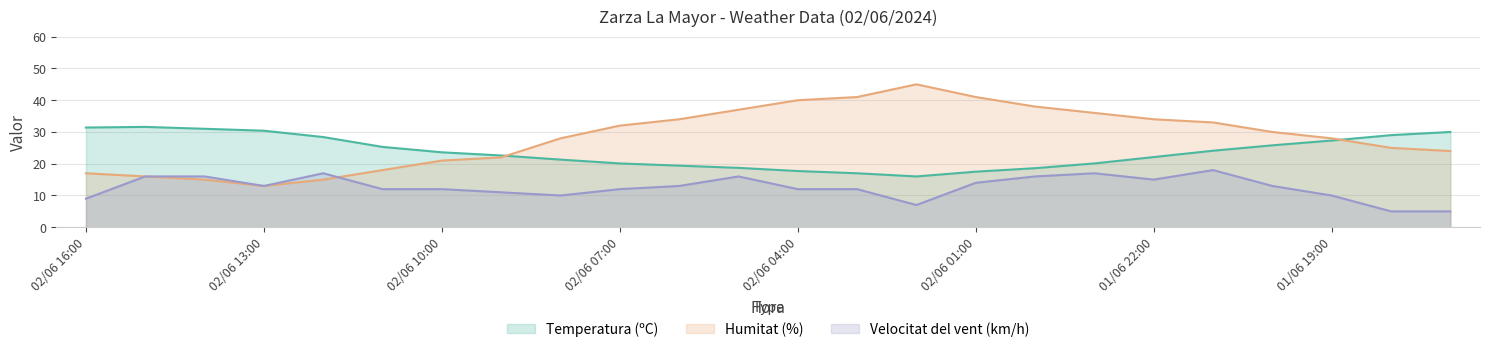

At how many categories does at least one series exceed 11?

24